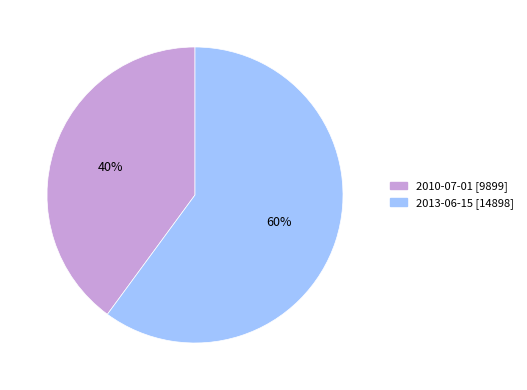

Is it true that 2010-07-01 is 40% of the pie?

True